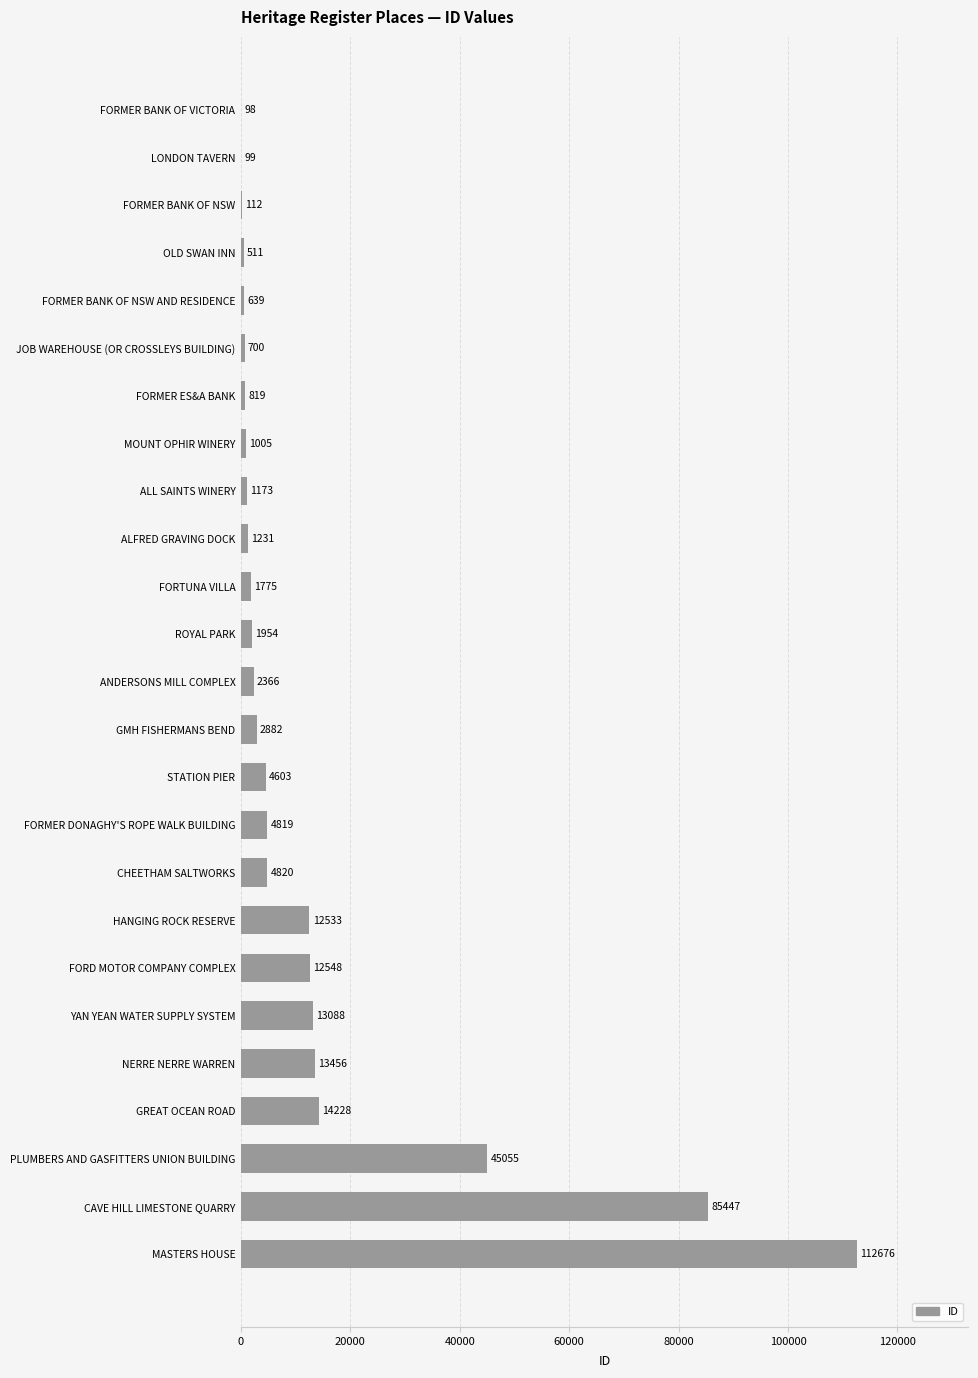

What is the ratio of the value at CHEETHAM SALTWORKS to the value at ROYAL PARK?

2.5